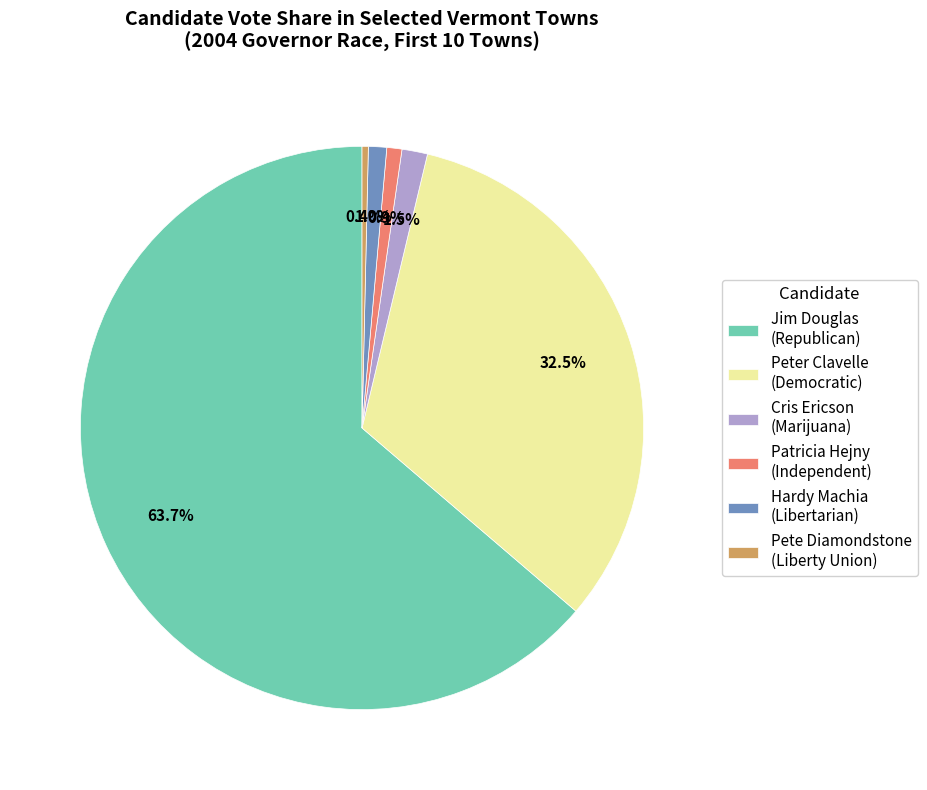

Which category has the smallest portion of the pie?

Pete Diamondstone (Liberty Union)